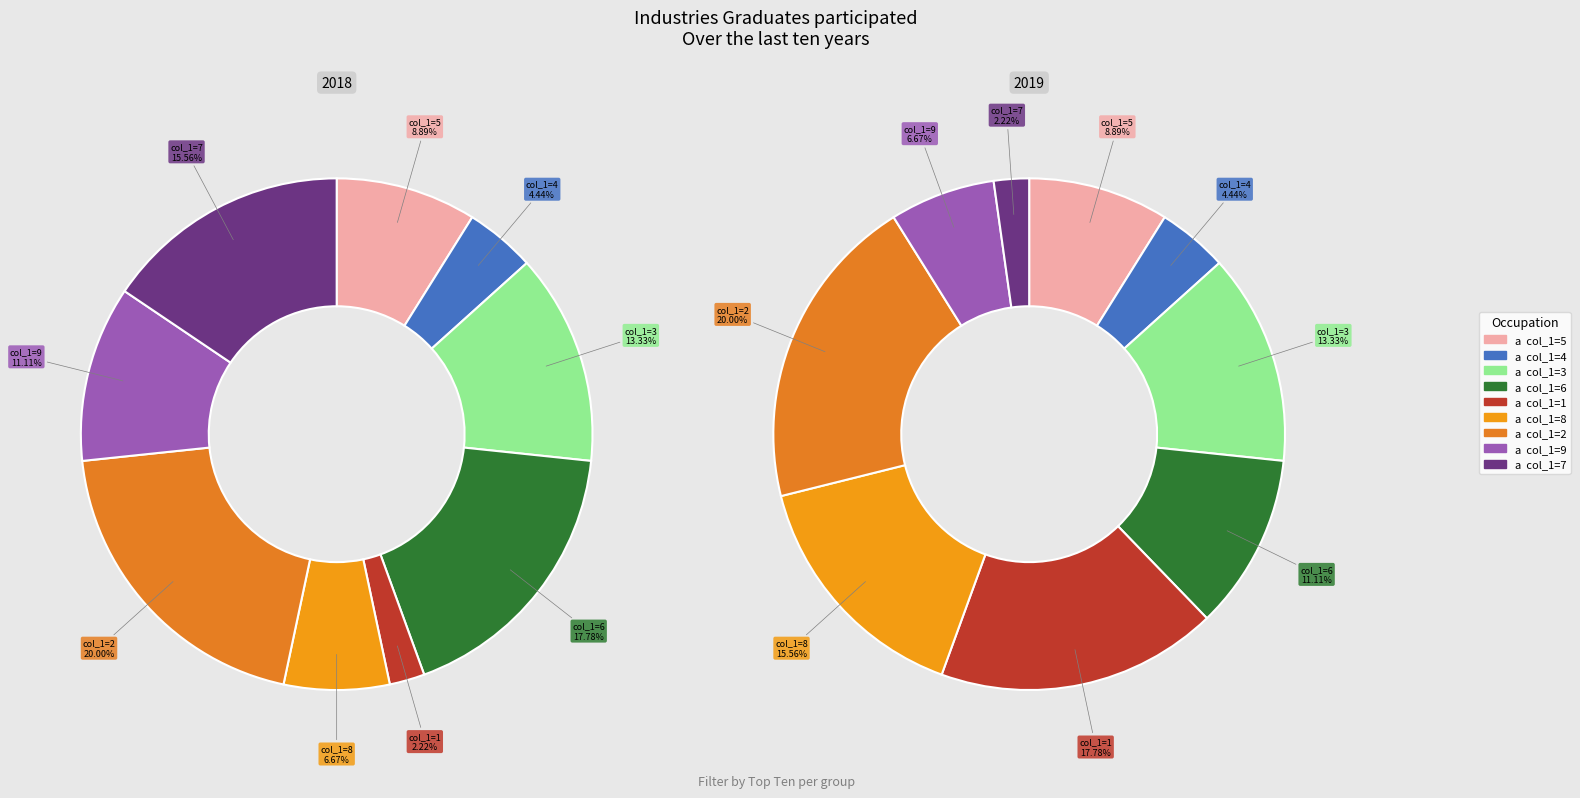

Does col_1=6 represent more than half of the total?

No